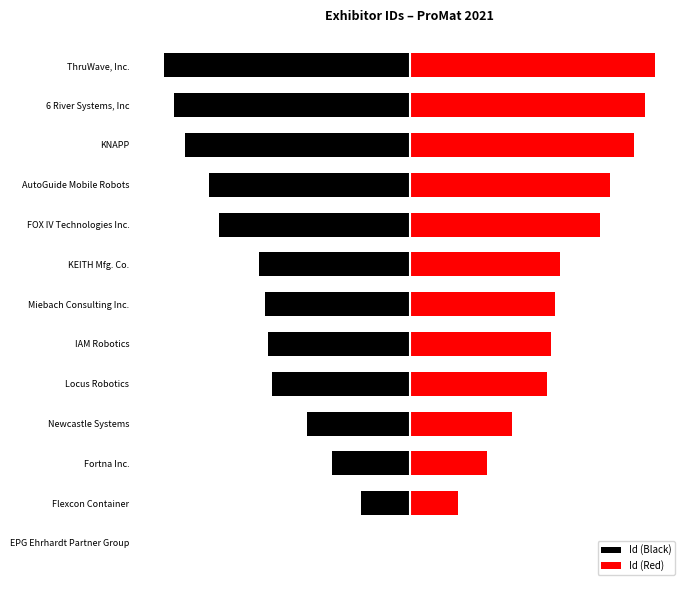

What is the minimum value for Id (Black)?

-624